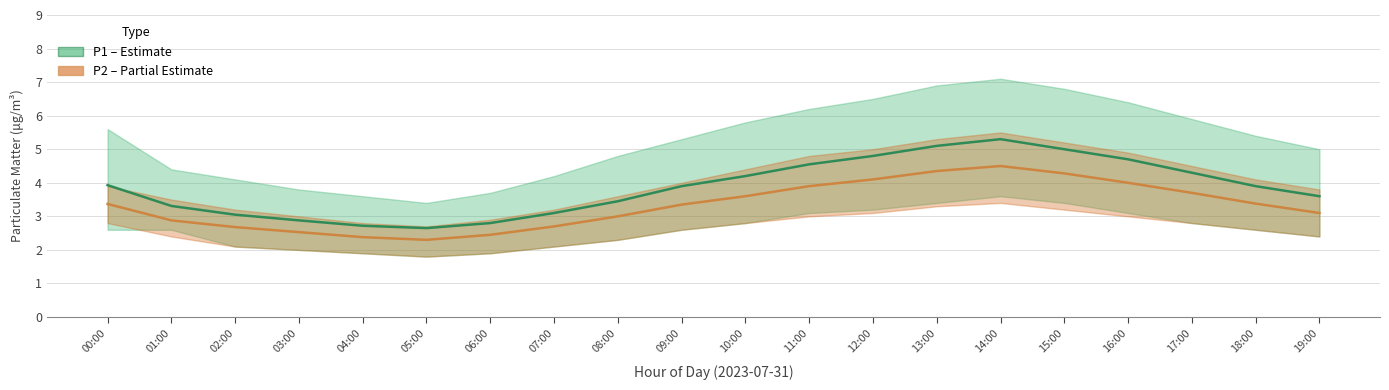

Rank the series at 06:00 from highest to lowest value.

PM1 (P1), PM2 (P2)